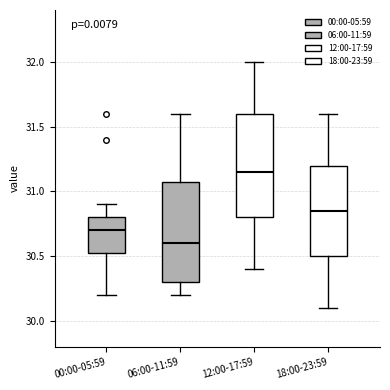

Where does the lower whisker of the box for 18:00-23:59 end on the y-axis? The values are not printed on the chart, so give them approximately, as read against the axis.

30.10